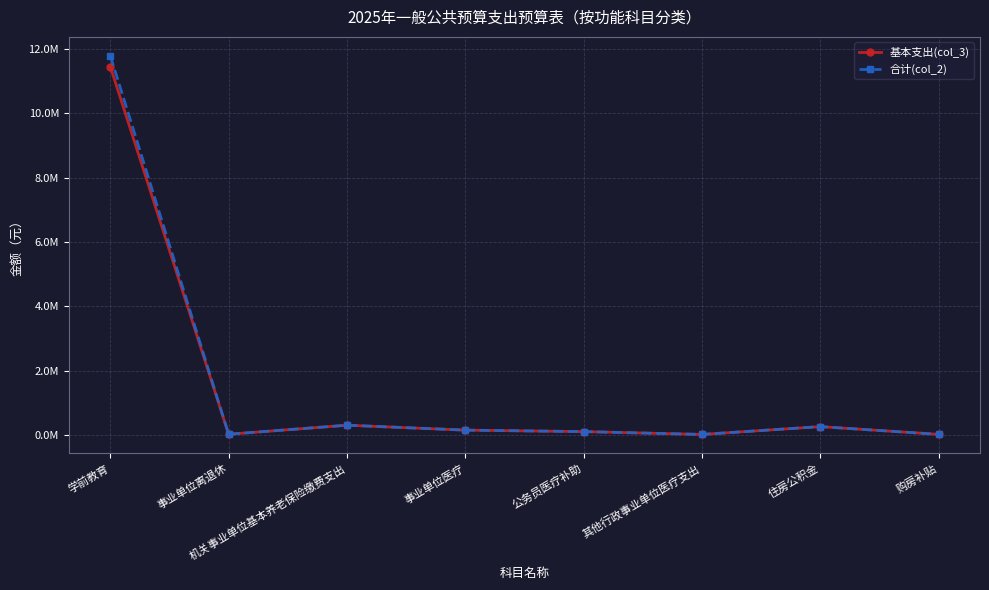

Which has a higher value, 其他行政事业单位医疗支出 or 购房补贴?

购房补贴